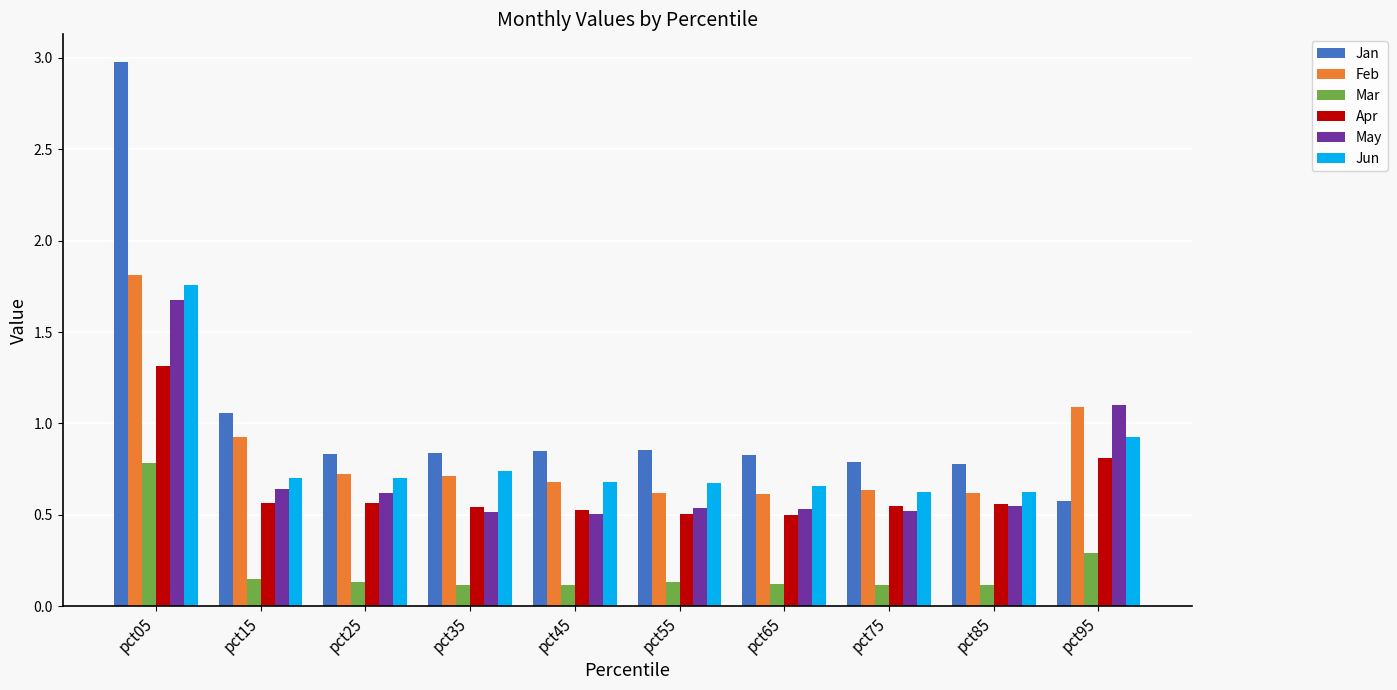

The value of Jun at pct75 is 0.9. True or false?

False